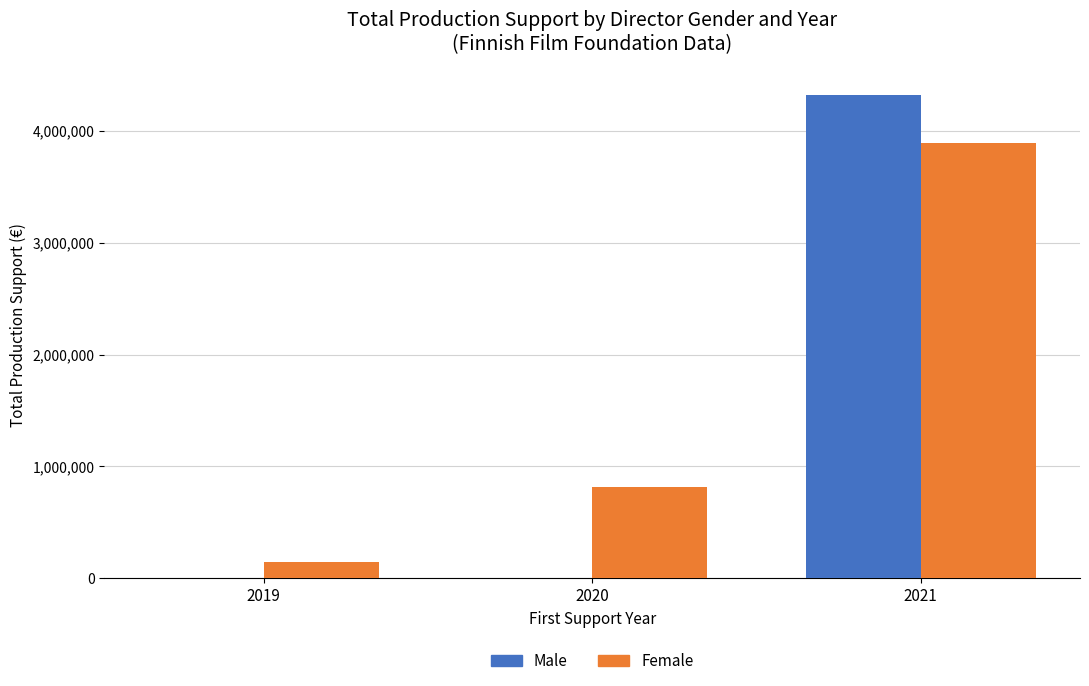

What are all the series names shown in the legend?

Male, Female